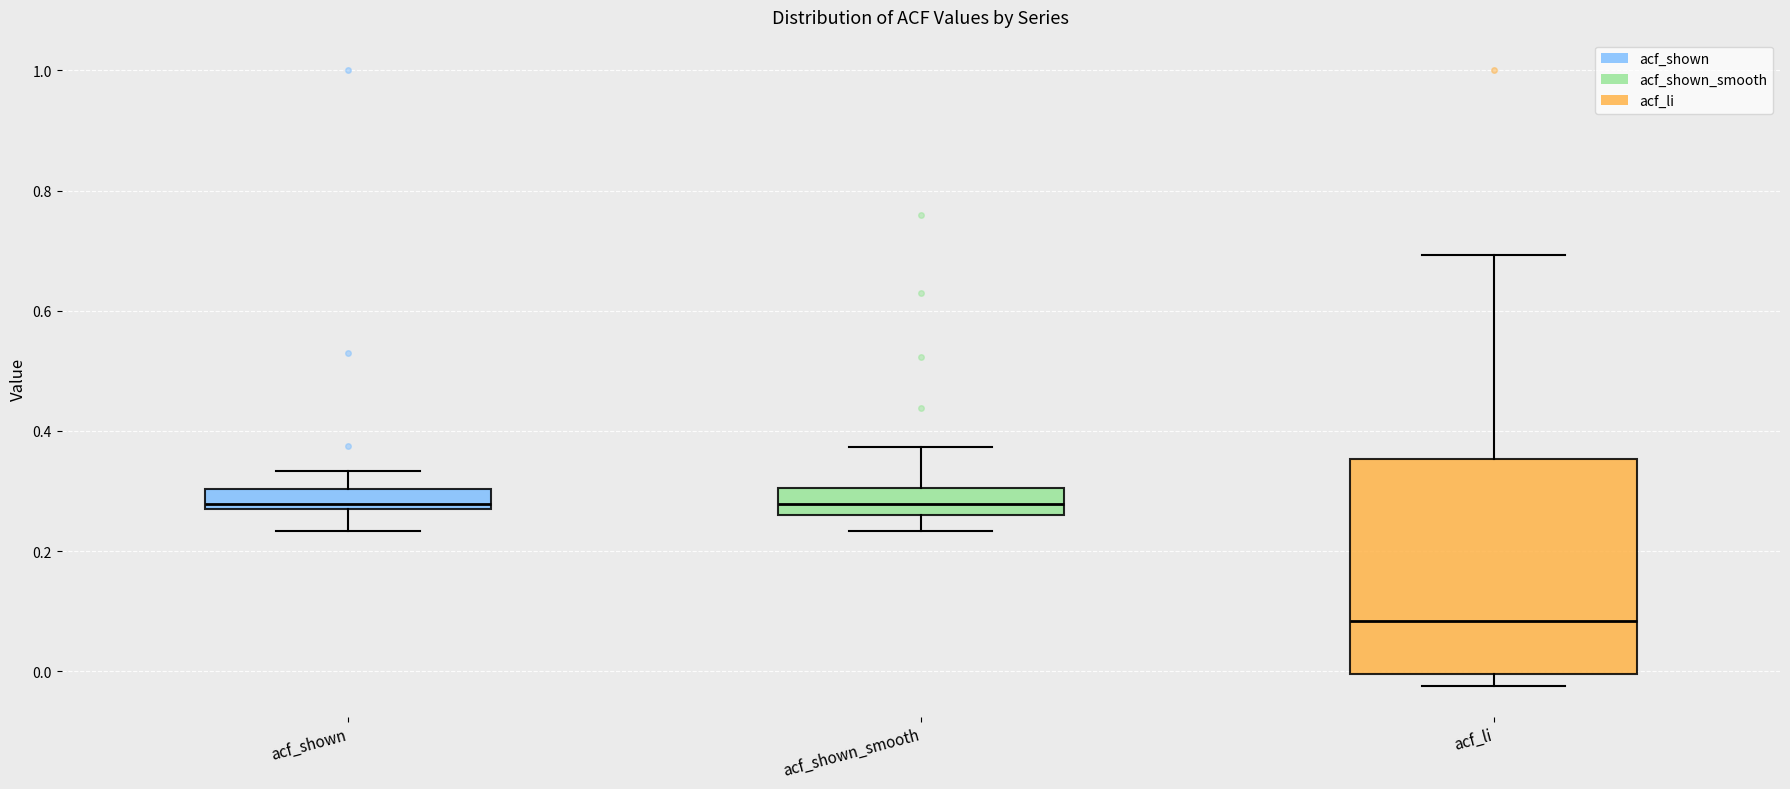

Reading left to right, read every box against the y-axis: the position of its median line, the range the box covers, and the ends of its whiskers. The values are not printed on the chart, so give them approximately, as read against the axis.

acf_shown: median 0.28 (just above the box's lower edge), box 0.28 to 0.30, whiskers 0.24 to 0.34
acf_shown_smooth: median 0.28, box 0.26 to 0.30, whiskers 0.24 to 0.38
acf_li: median 0.08, box 0.00 to 0.36, whiskers -0.02 to 0.70